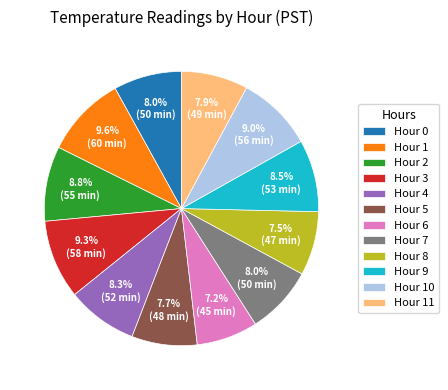

How many slices are in this pie chart?

12